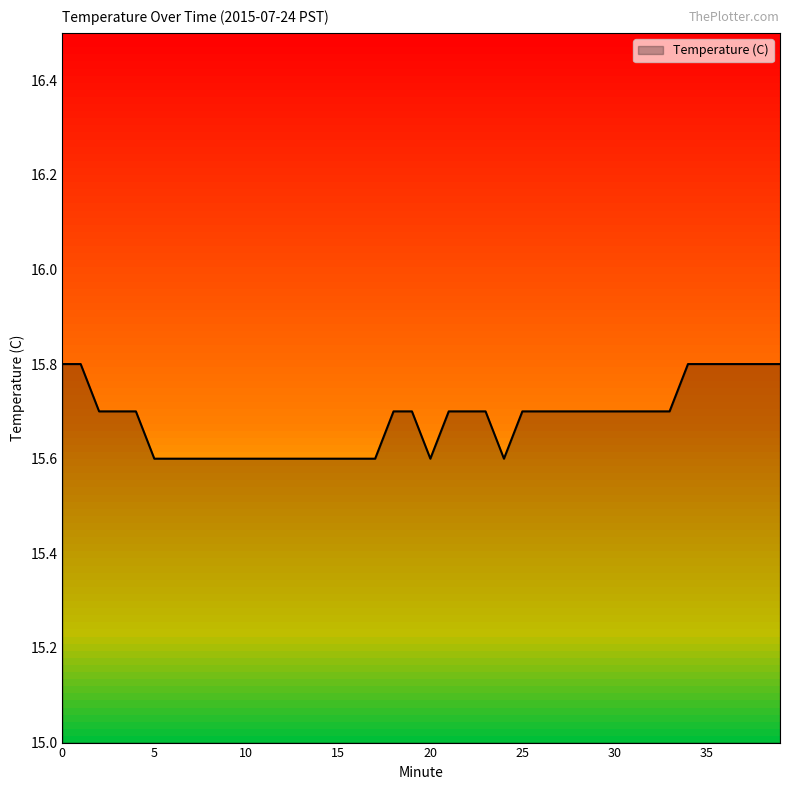

What is the smallest value displayed?

15.6